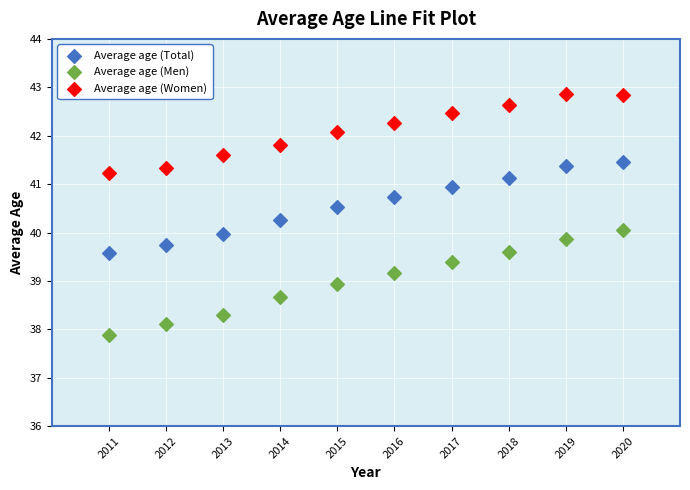

Which series reaches the minimum Y coordinate?

Average age (Men)